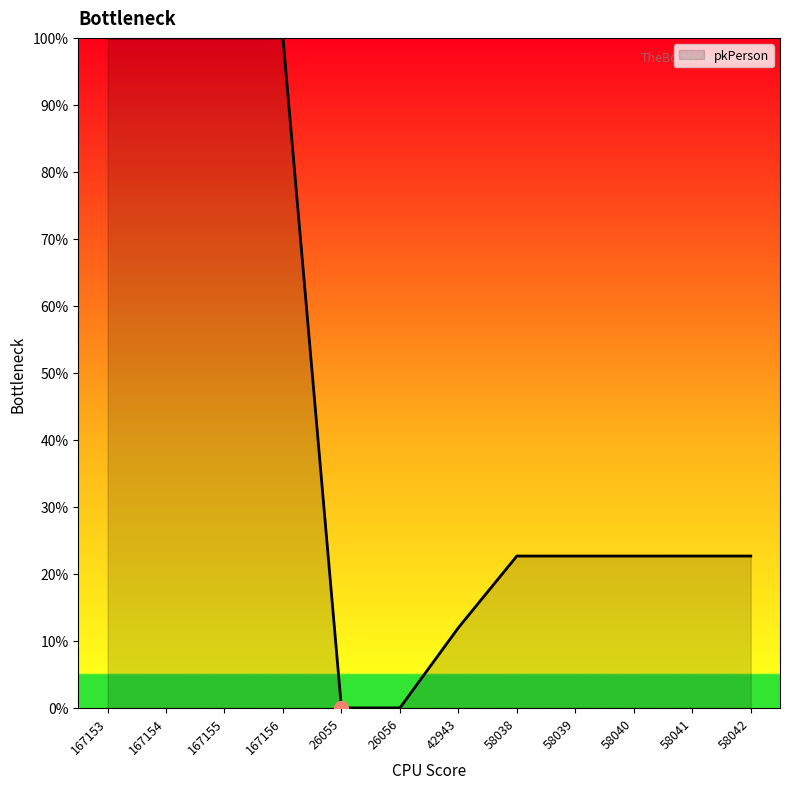

What is the maximum value shown in the chart?

100.0